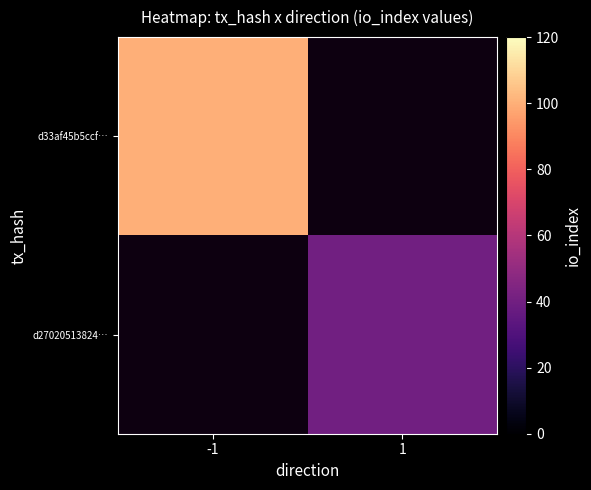

List the series in order of their peak value, highest first.

d33af45b5ccf…, d27020513824…